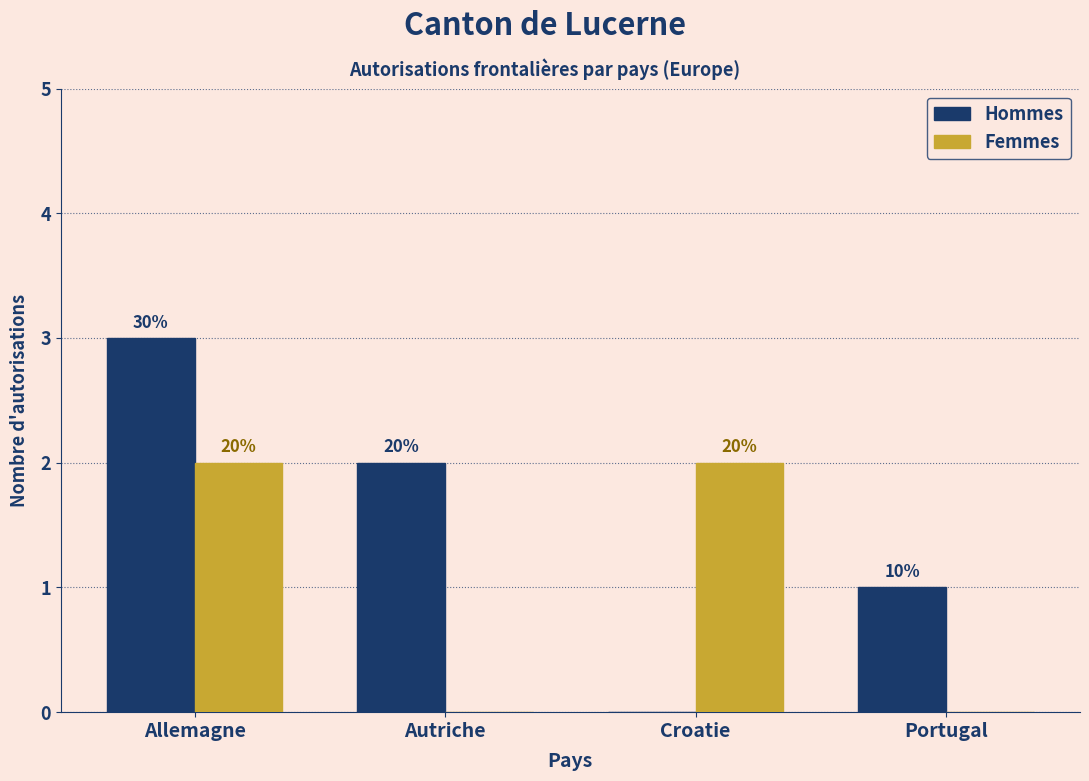

How many groups of bars are there?

4